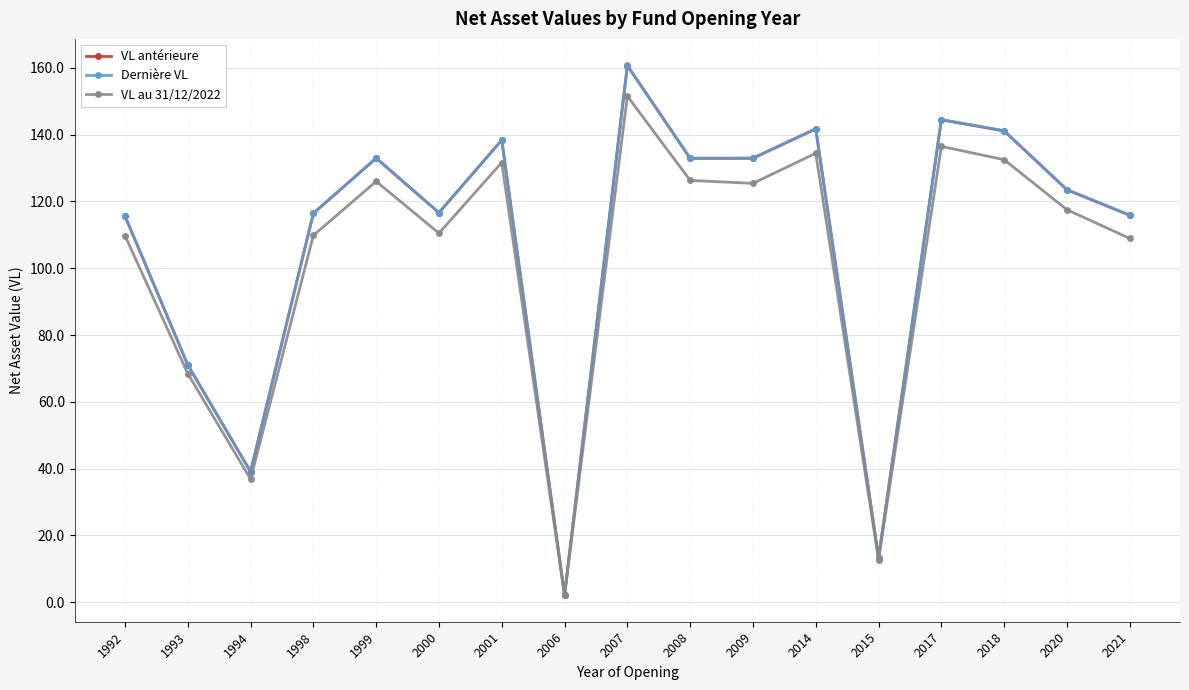

How many distinct data groups are displayed?

3